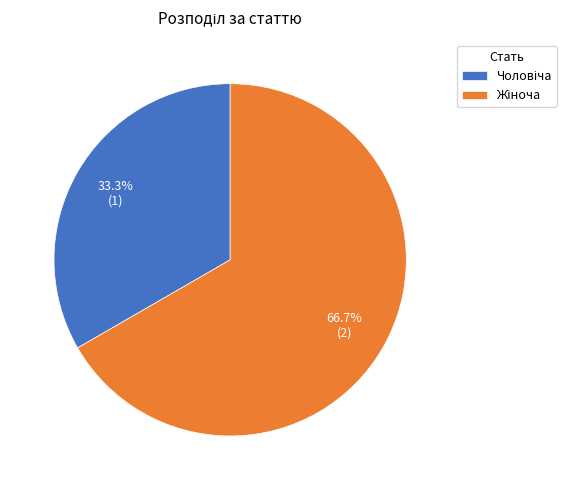

Does any single category account for the majority?

Yes